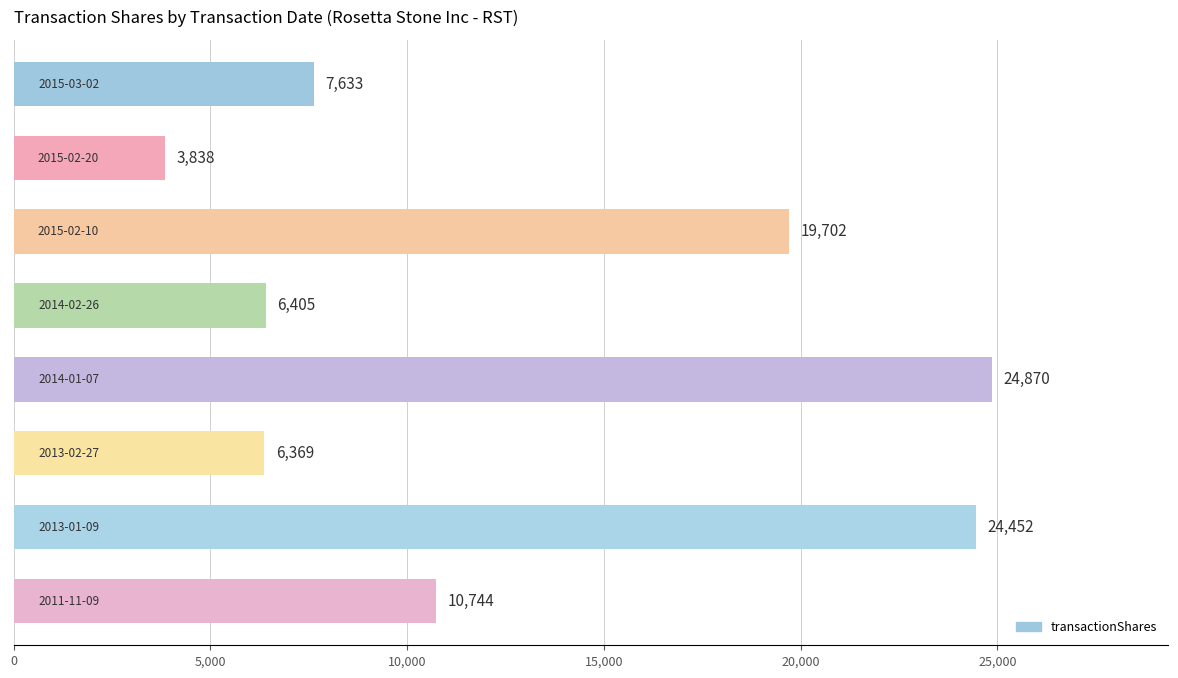

What is the difference between the maximum and minimum values?

21032